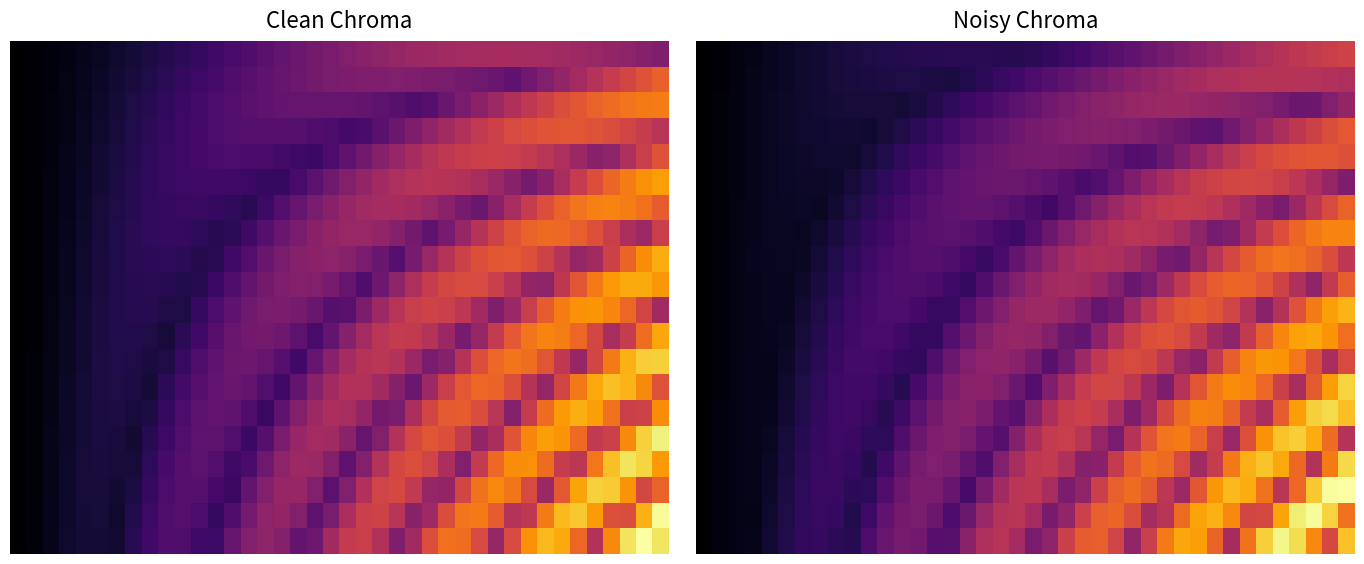

At which category is the sum across all series the highest?

39